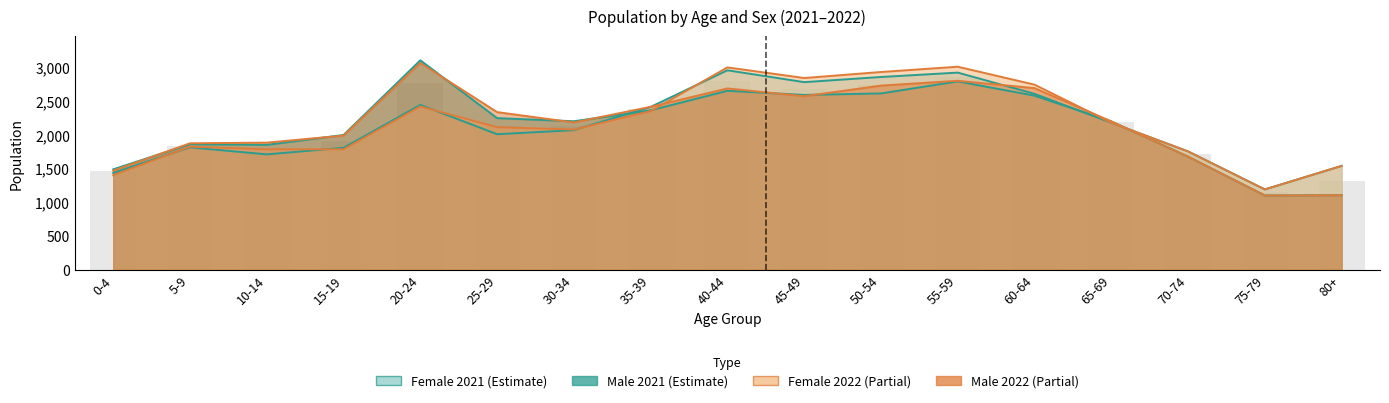

Which series has the largest range (max minus min)?

Male 2021